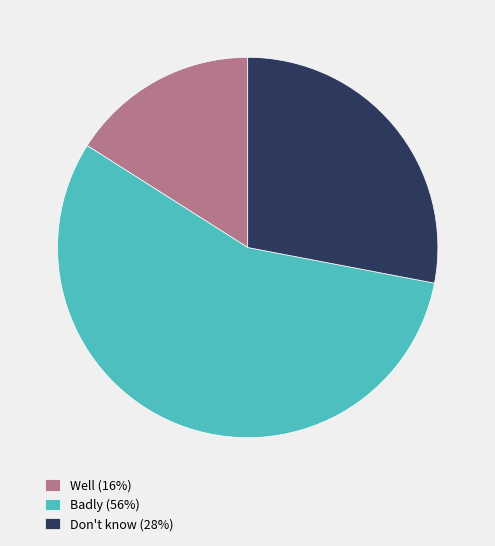

Between Badly (56%) and Don't know (28%), which is larger?

Badly (56%)